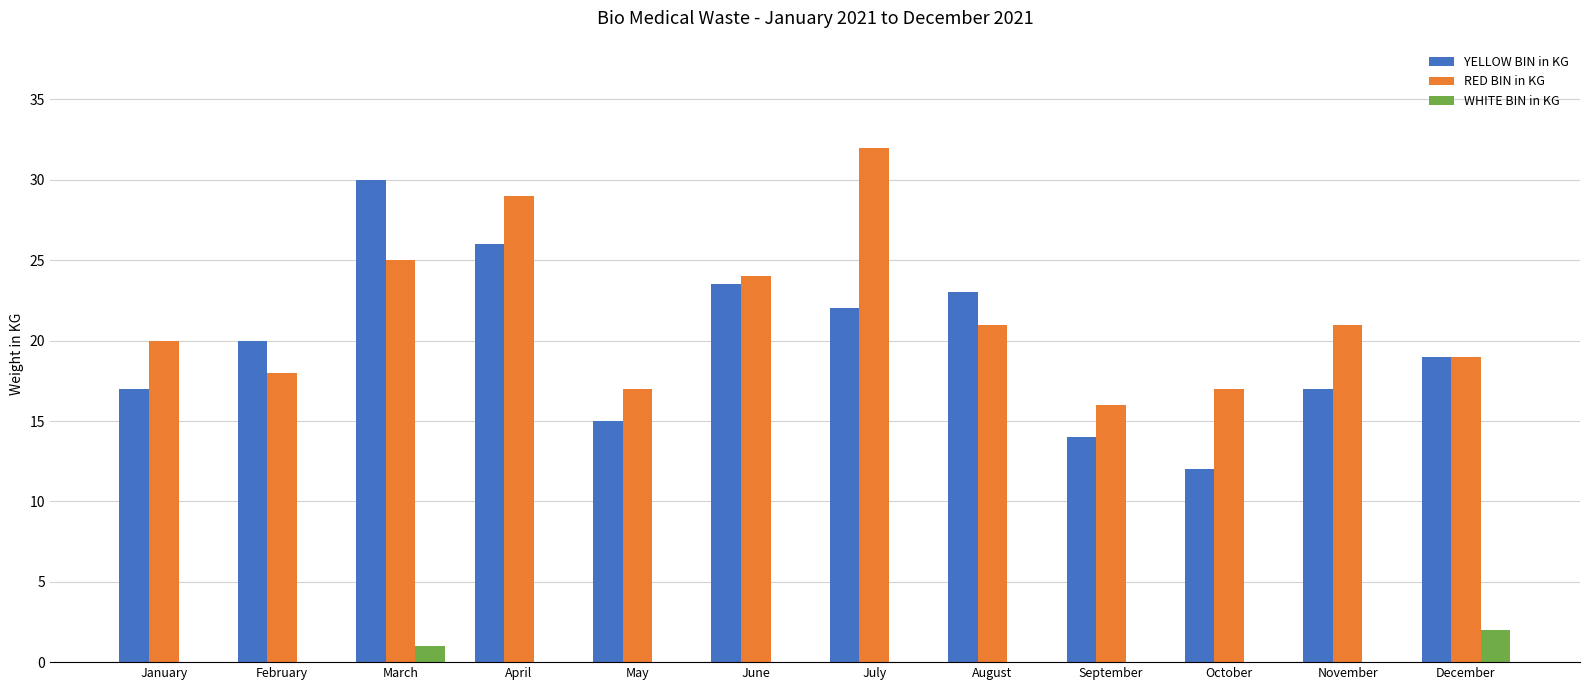

At which label does WHITE BIN in KG reach its peak?

December